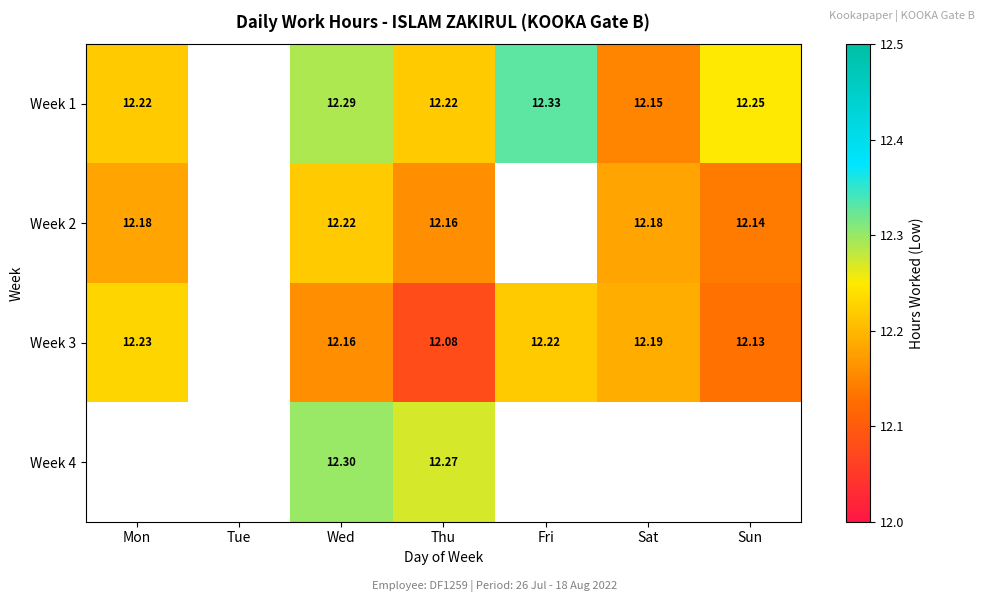

What is the spread (max minus min) of values at Thu?

0.2